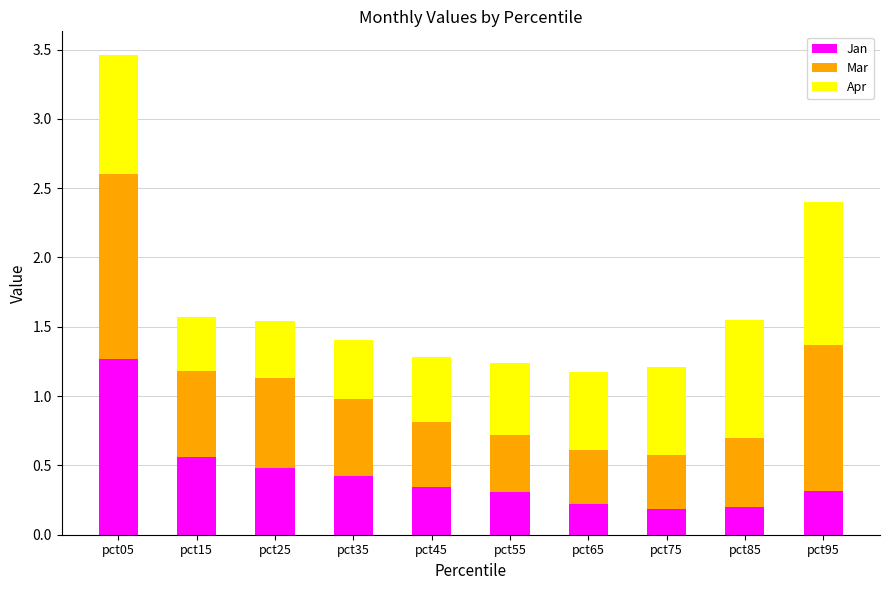

Which category has the highest value in the Jan series?

pct05